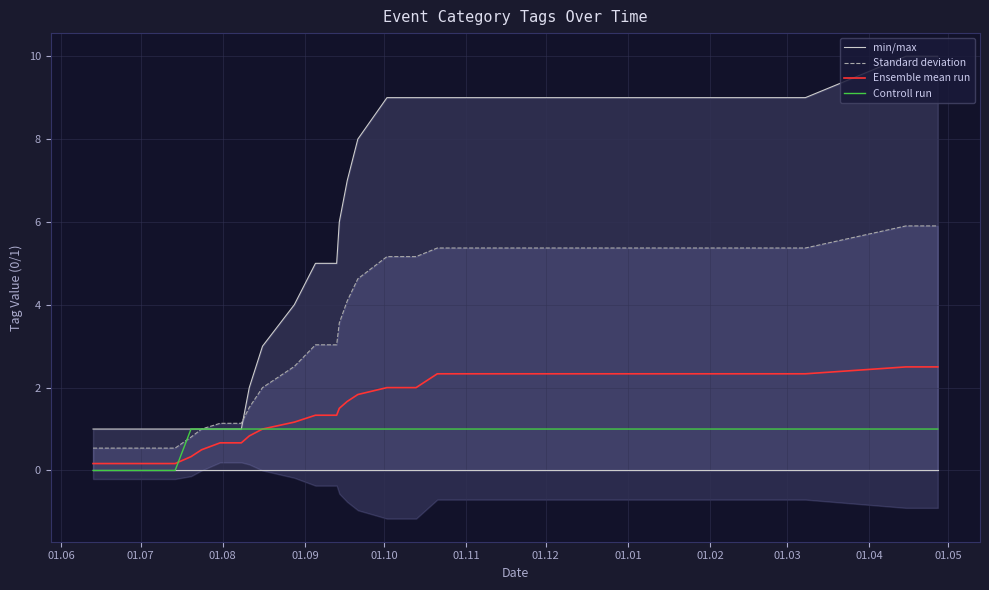

Which series has the largest total across all categories?

min/max